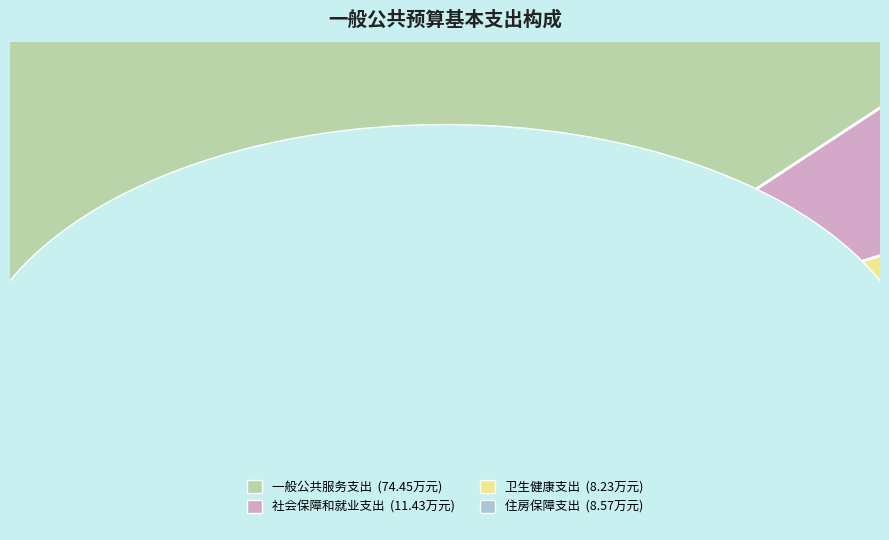

What is the total percentage of 卫生健康支出 and 住房保障支出?

16.4%